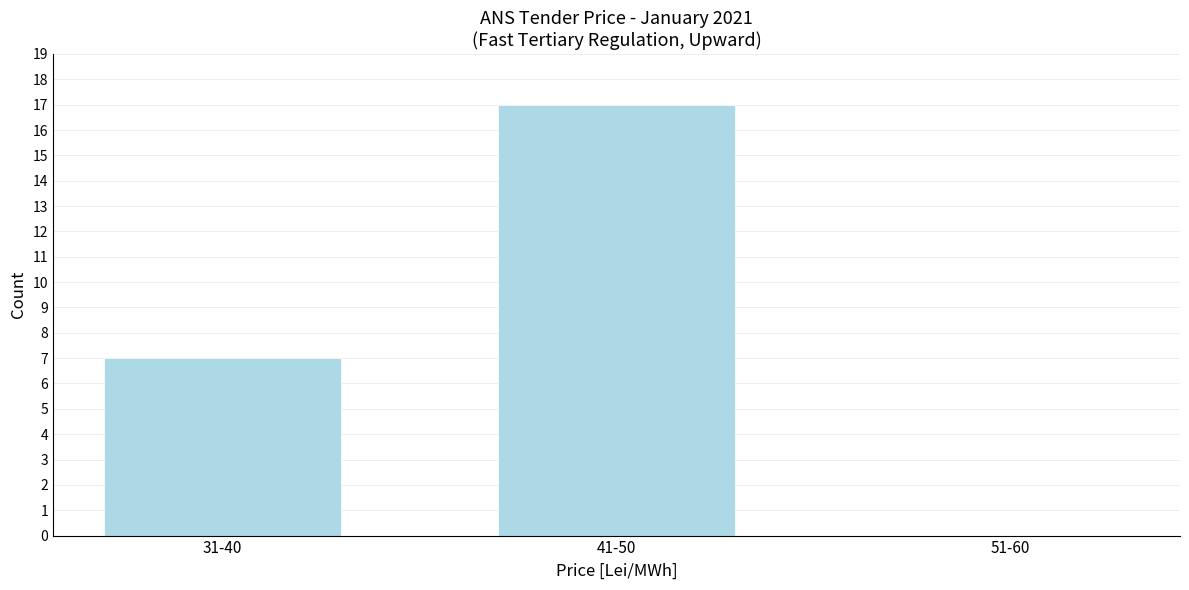

Reading left to right, what are all the values shown in this chart?

31-40=7	41-50=17	51-60=0